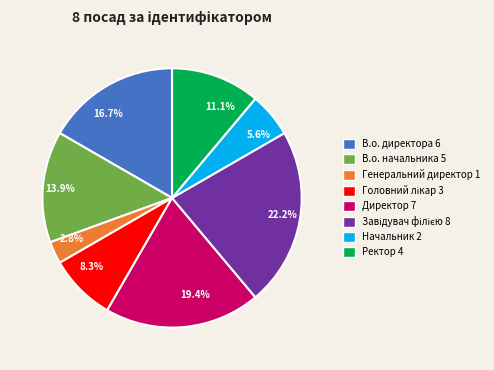

What percentage is the Начальник slice, to the nearest percent?

6%